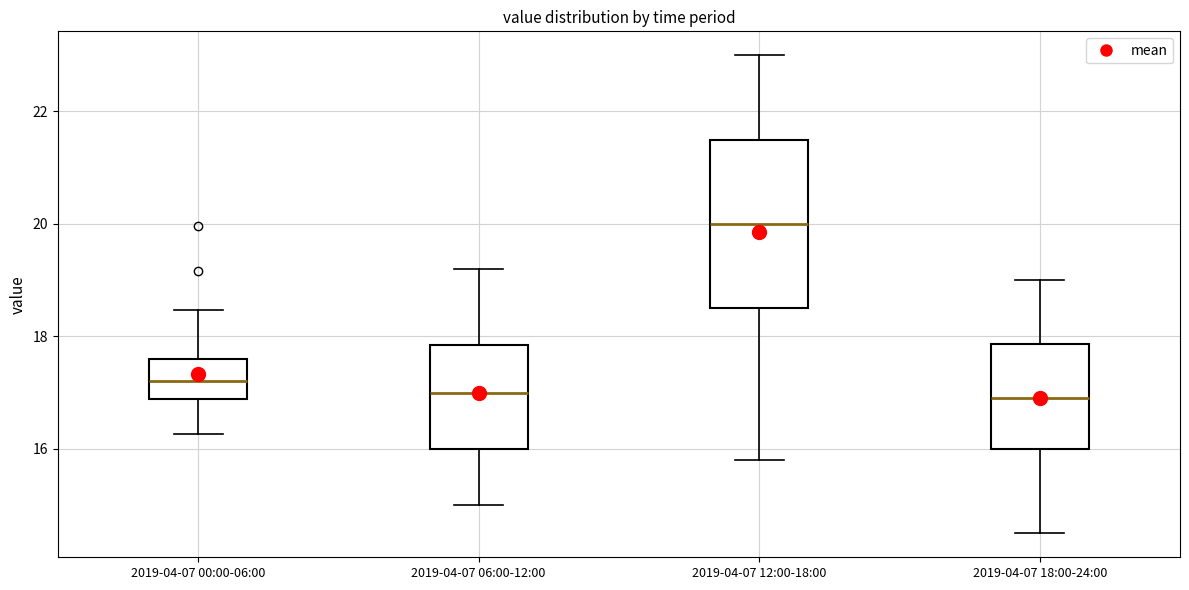

Where is the upper edge of the box for 2019-04-07 00:00-06:00 on the y-axis? The values are not printed on the chart, so give them approximately, as read against the axis.

17.6